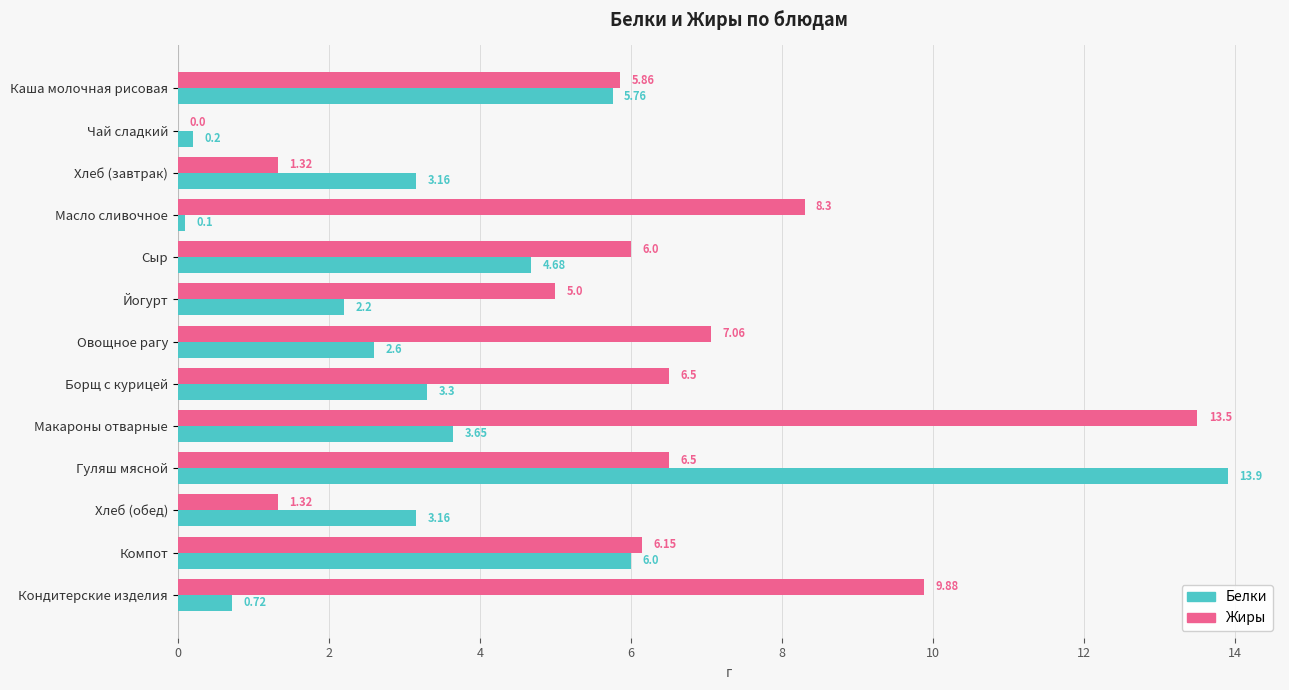

Where is Жиры nearest to the value 6?

Сыр